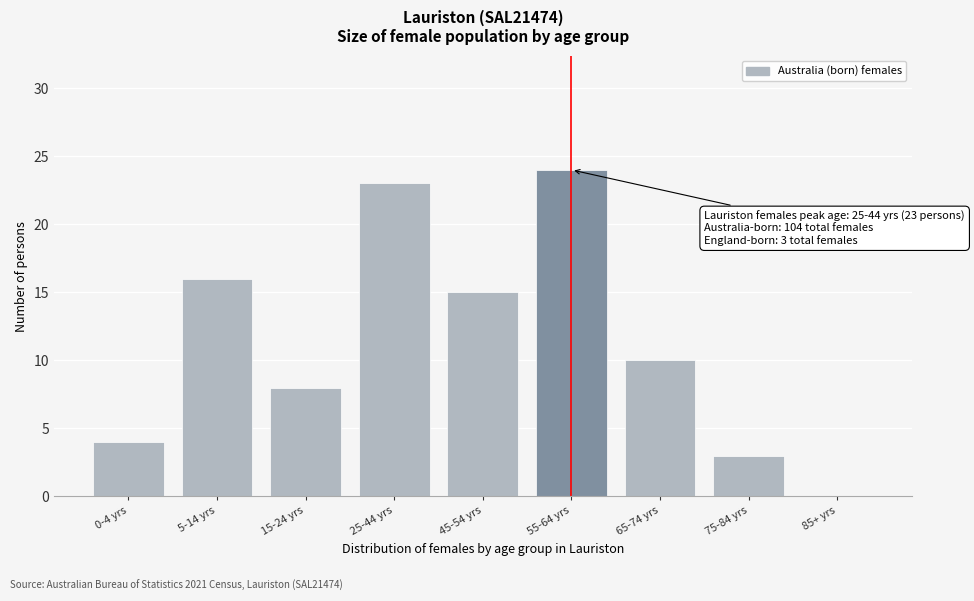

Reading left to right, what are all the values shown in this chart?

0-4 yrs=4	5-14 yrs=16	15-24 yrs=8	25-44 yrs=23	45-54 yrs=15	55-64 yrs=24	65-74 yrs=10	75-84 yrs=3	85+ yrs=0